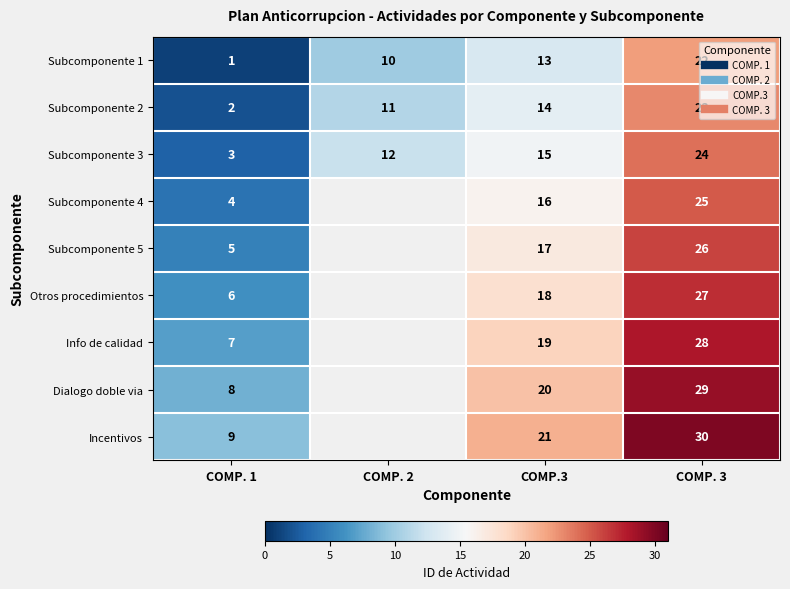

True or false: Subcomponente 5 has a value of 18.1 at COMP. 3.

False